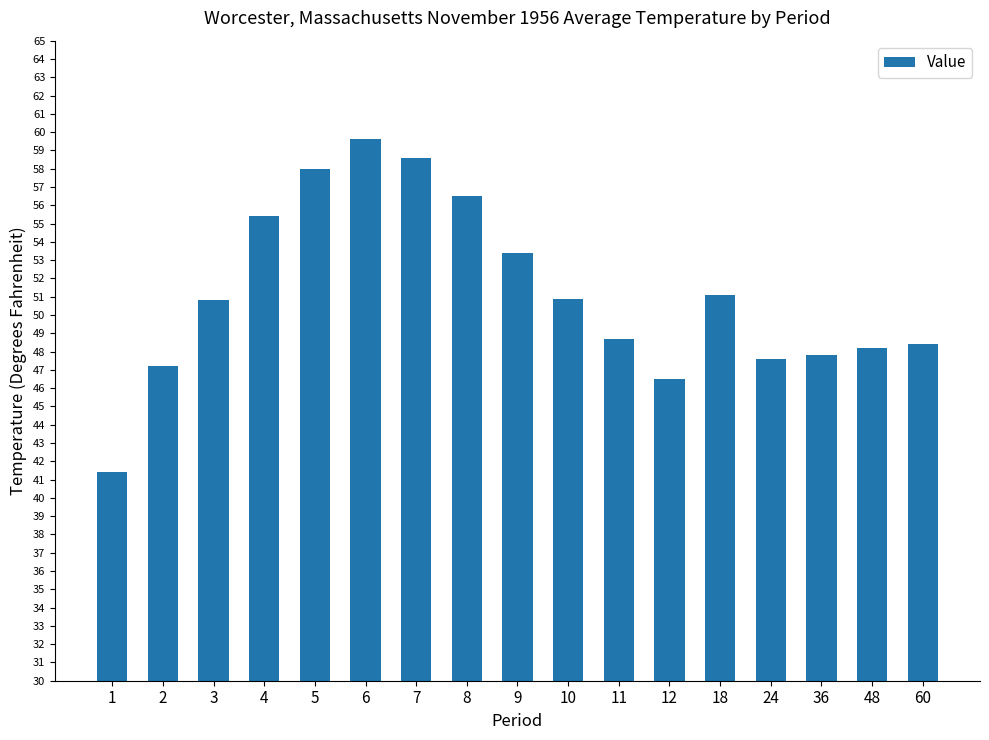

Does the chart contain any negative values?

No